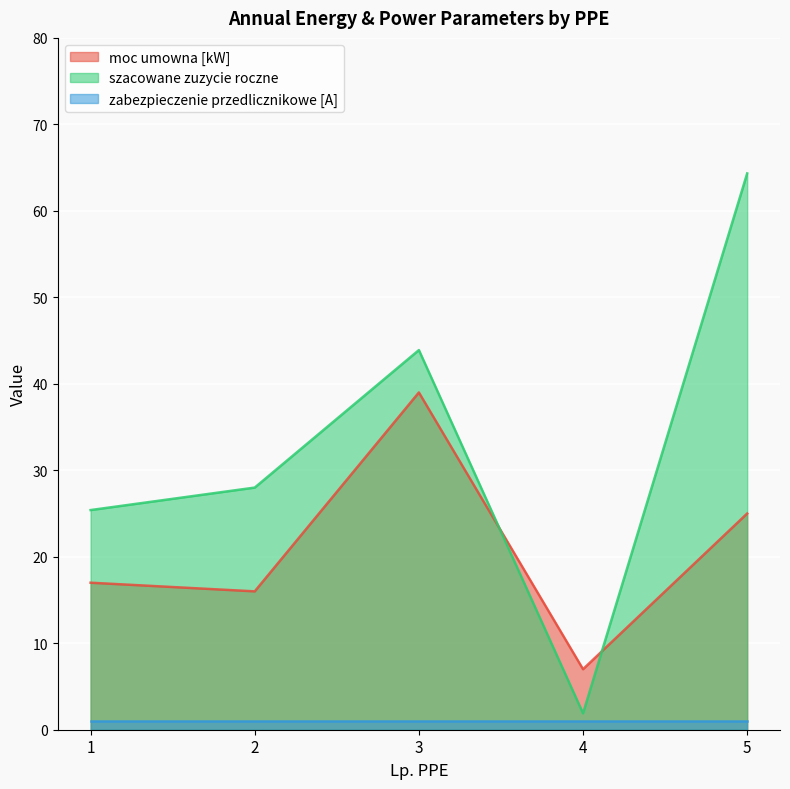

Is it true that zabezpieczenie przedlicznikowe [A] equals 1.0 at 5?

True